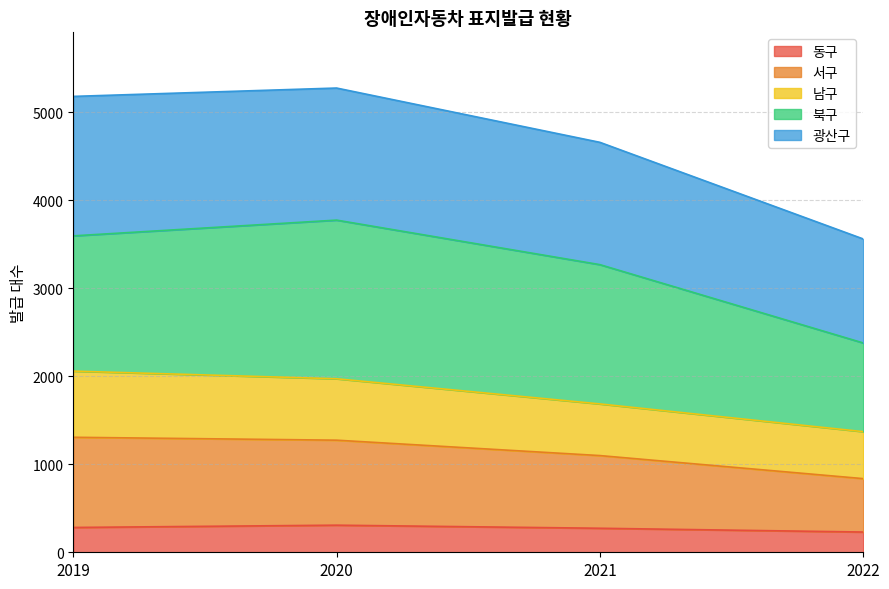

What are all the series names shown in the legend?

동구, 서구, 남구, 북구, 광산구